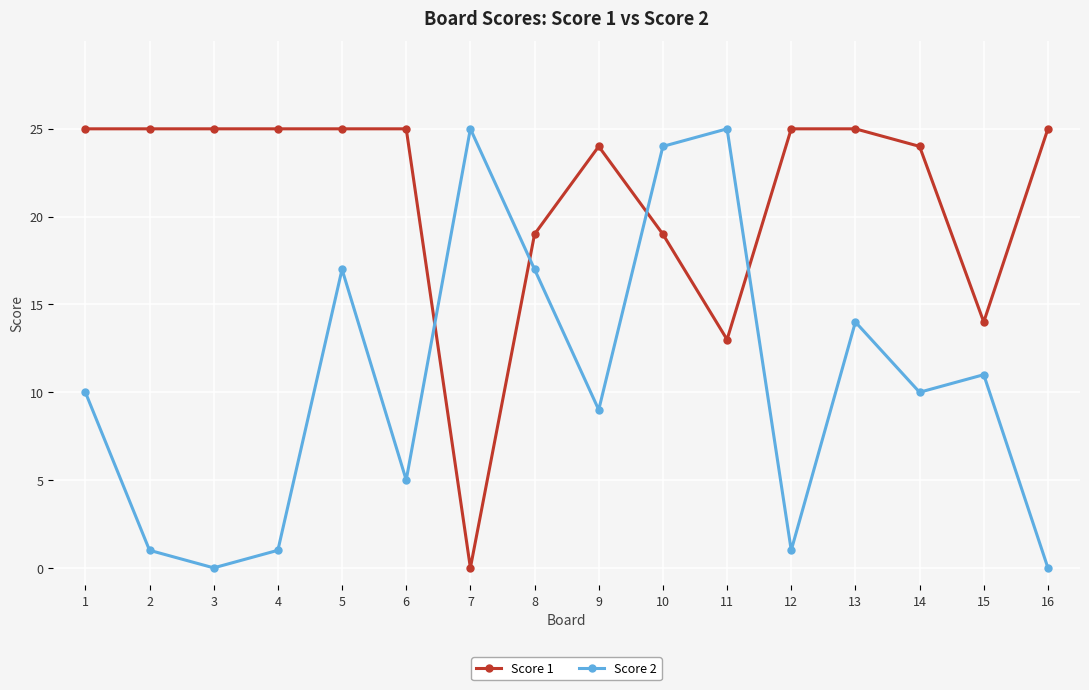

How many distinct data groups are displayed?

2